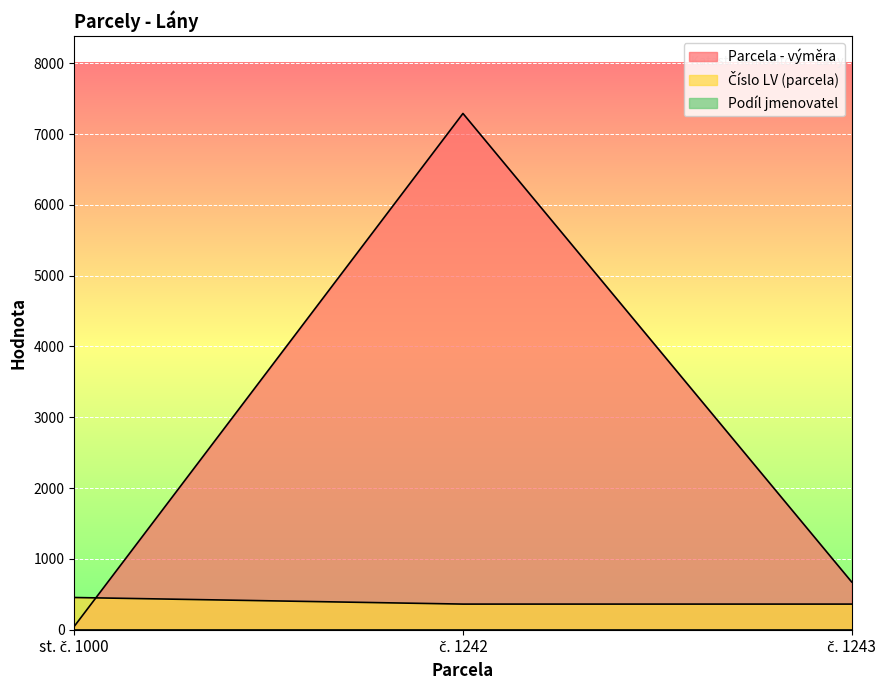

At how many categories does at least one series exceed 7226?

1